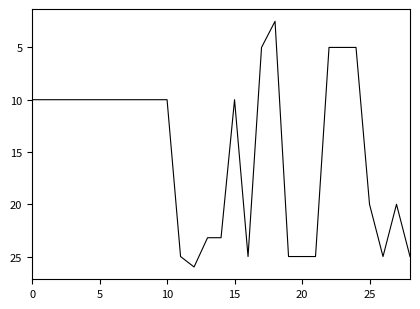

What is the maximum value shown in the chart?

26.0